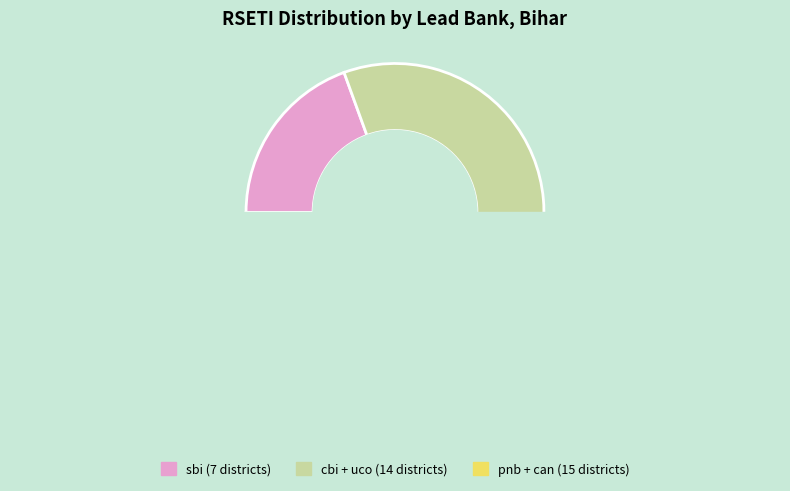

Is it true that sbi is 12% of the pie?

False